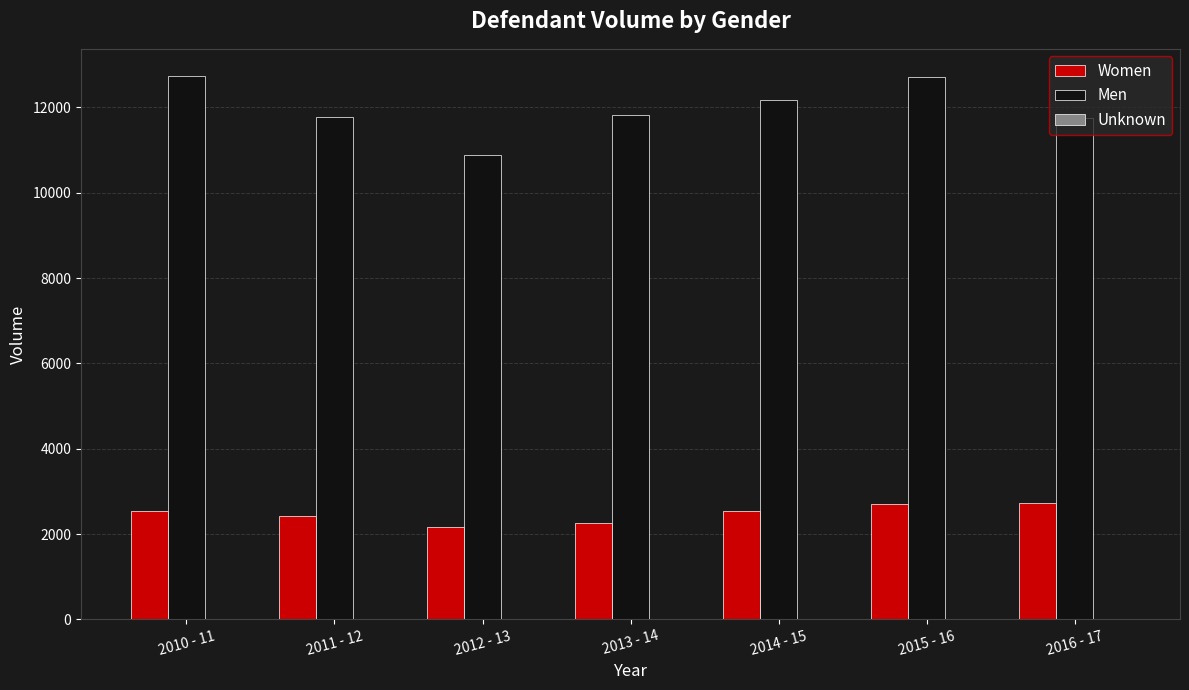

The value of Men at 2013 - 14 is 5695. True or false?

False